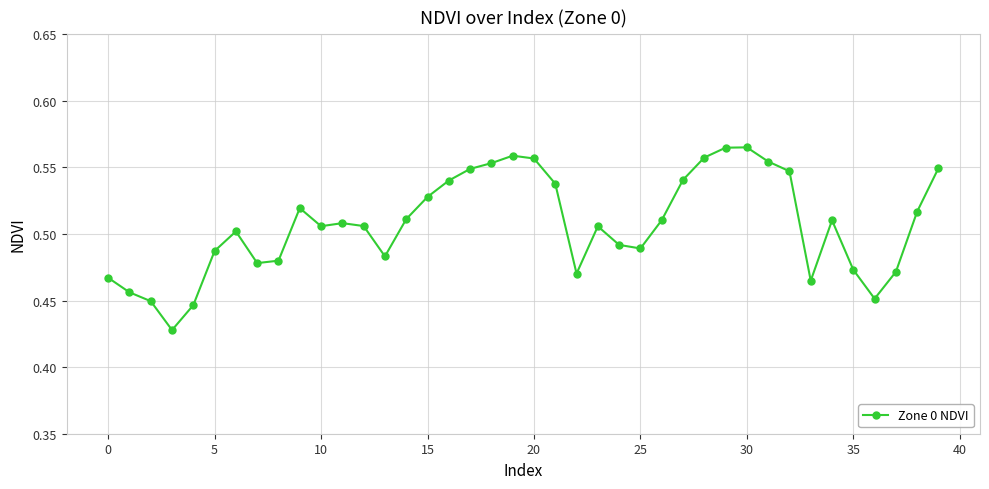

What is the sum of all values?

20.3